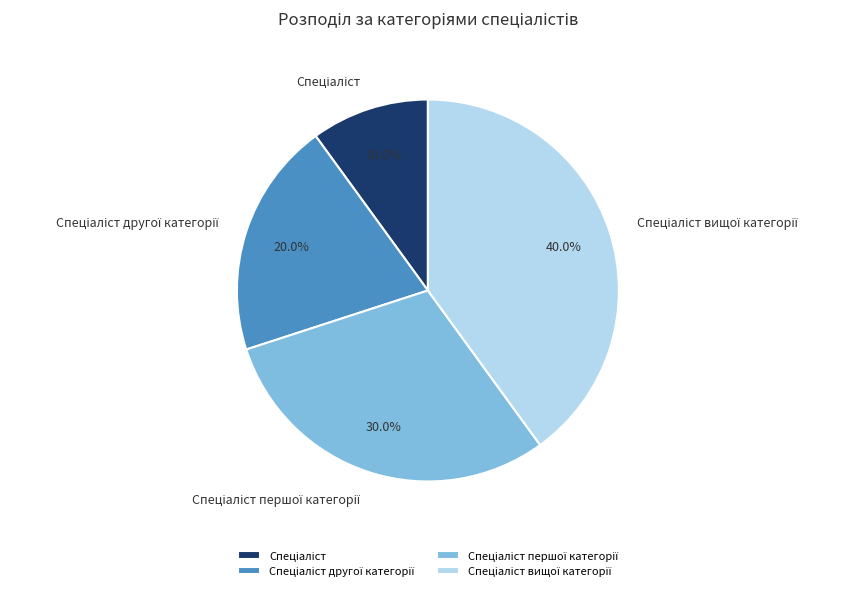

Is there any slice that represents more than half of the pie?

No